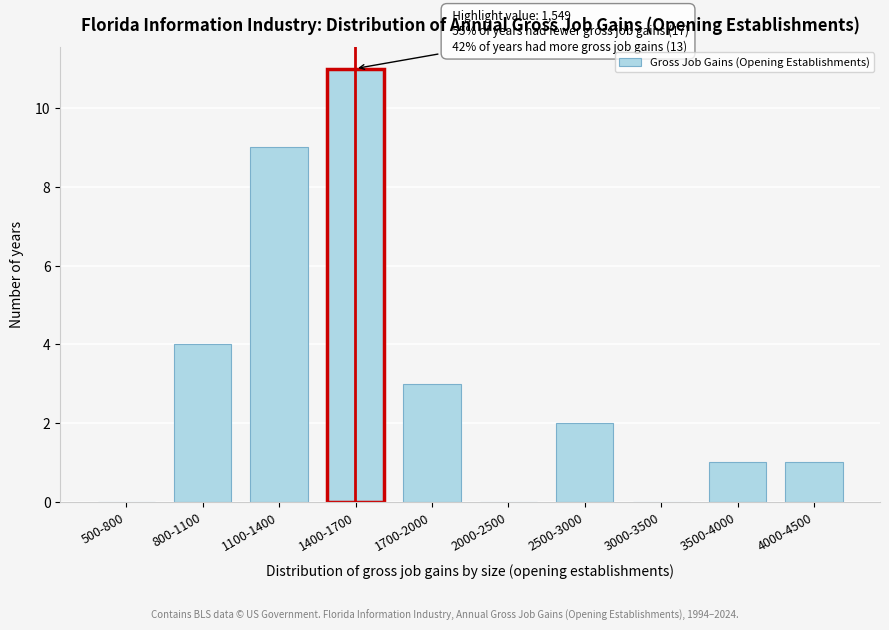

Reading left to right, extract all data points from this chart.

500-800=0	800-1100=4	1100-1400=9	1400-1700=11	1700-2000=3	2000-2500=0	2500-3000=2	3000-3500=0	3500-4000=1	4000-4500=1